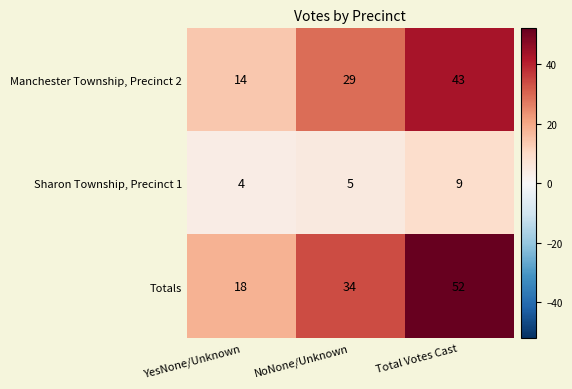

What is the smallest value displayed?

4